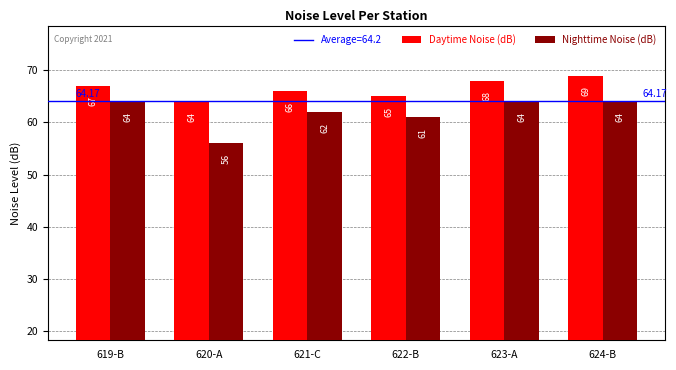

How many groups of bars are there?

6